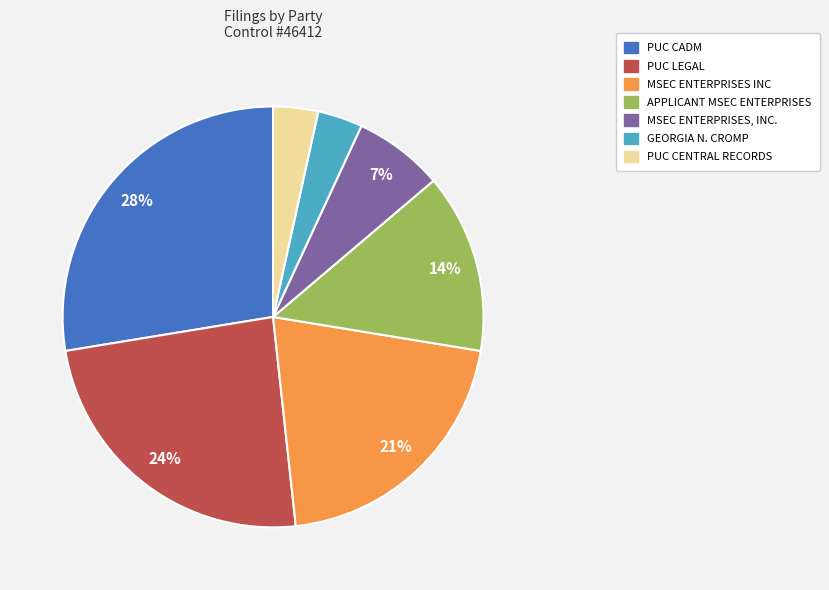

To the nearest percent, what is the combined percentage of MSEC ENTERPRISES INC and MSEC ENTERPRISES, INC.?

28%